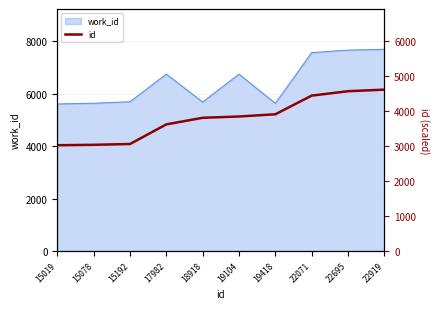

Is it true that the value at 15078 is 4520.1?

False